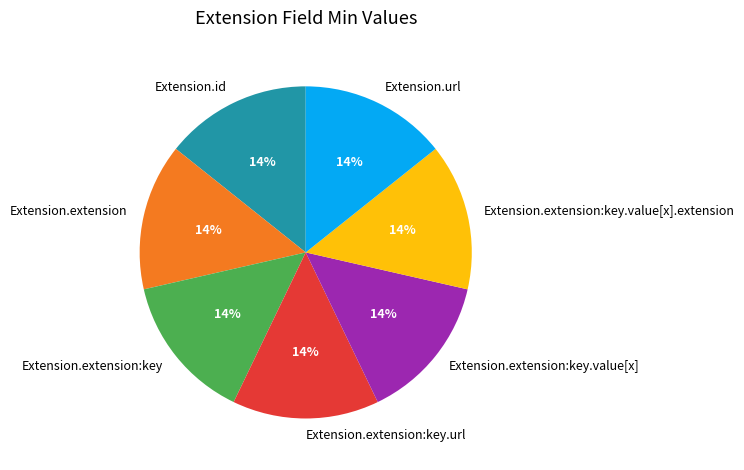

Does any single category account for the majority?

No